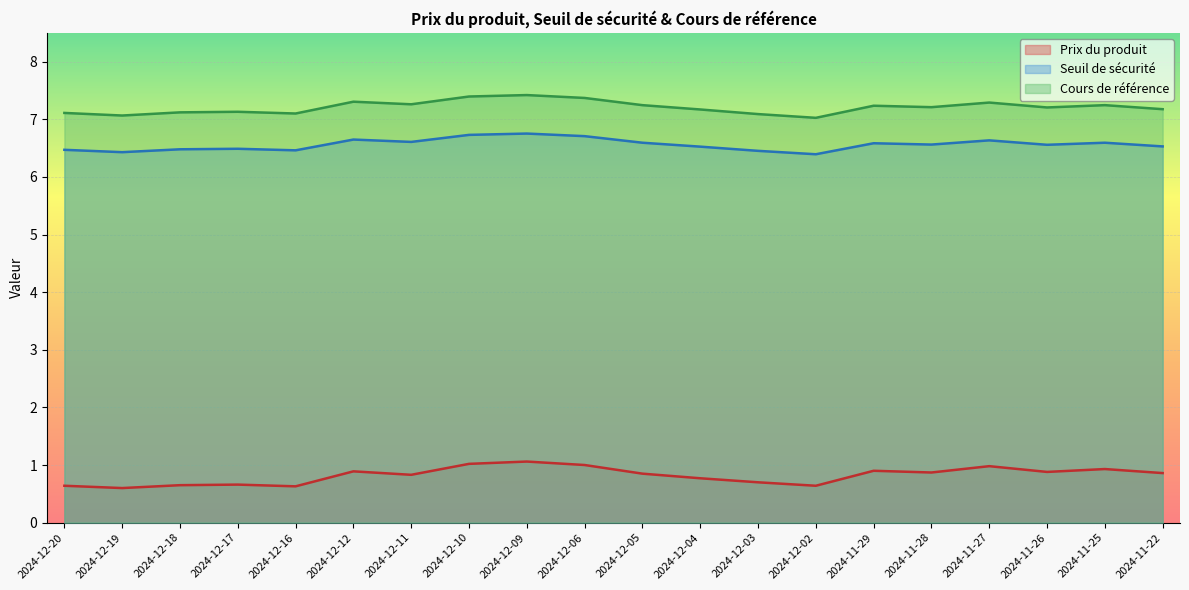

What is the minimum value for Prix du produit?

0.6